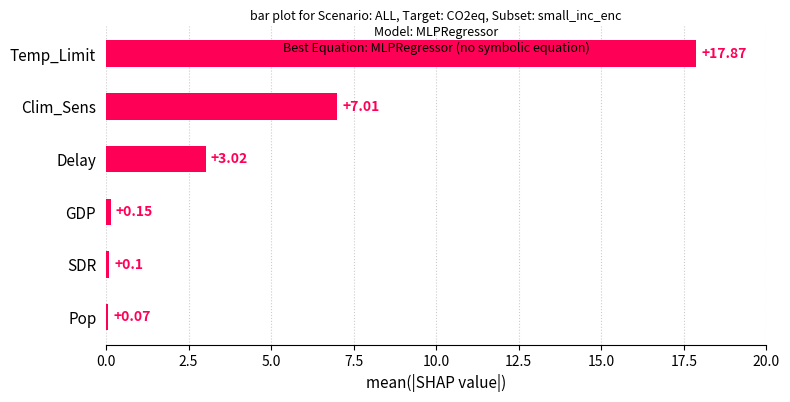

What is the difference between the second highest and minimum values?

6.9